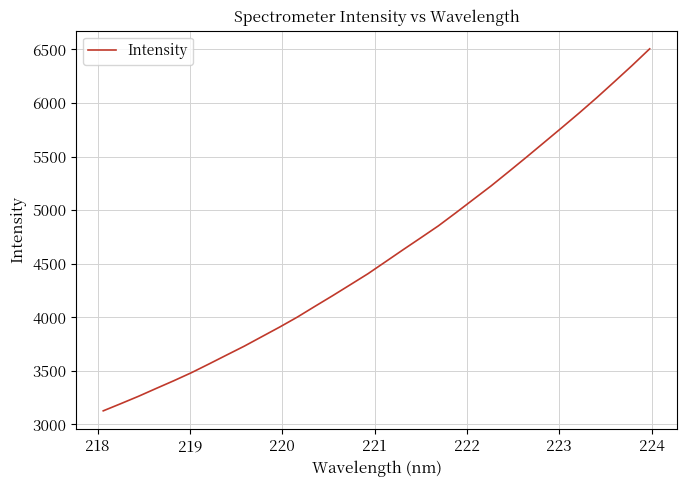

What is the greatest value displayed?

6506.2